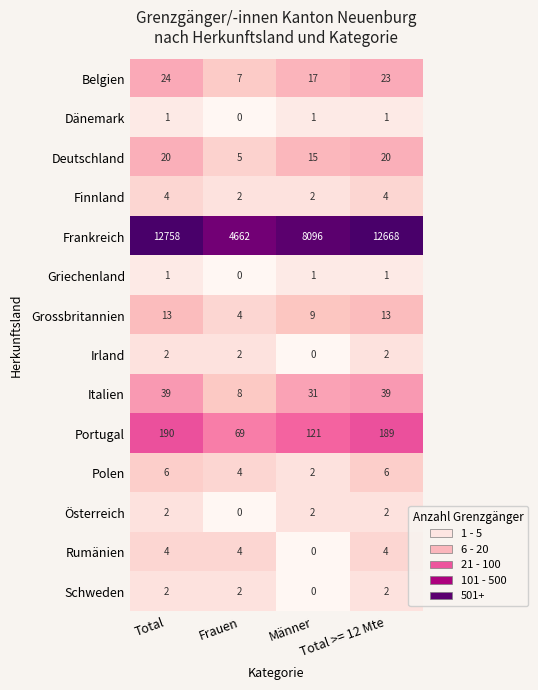

Which series has the widest spread of values?

Frankreich